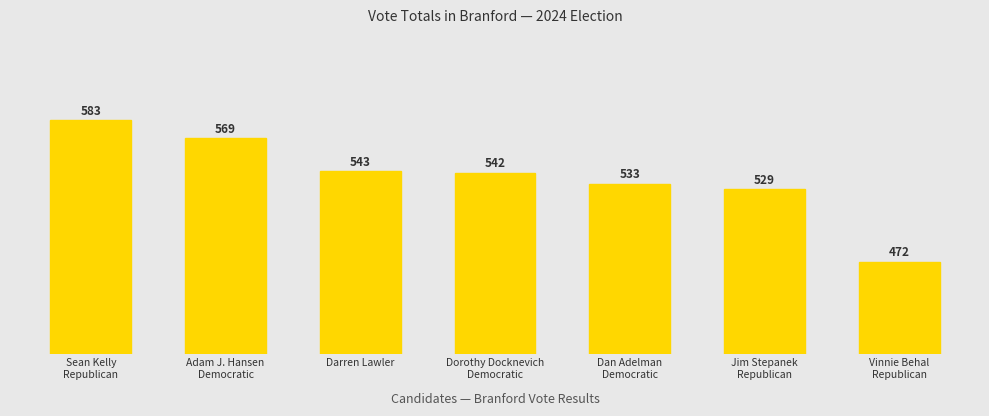

What is the sum of all values?

3771